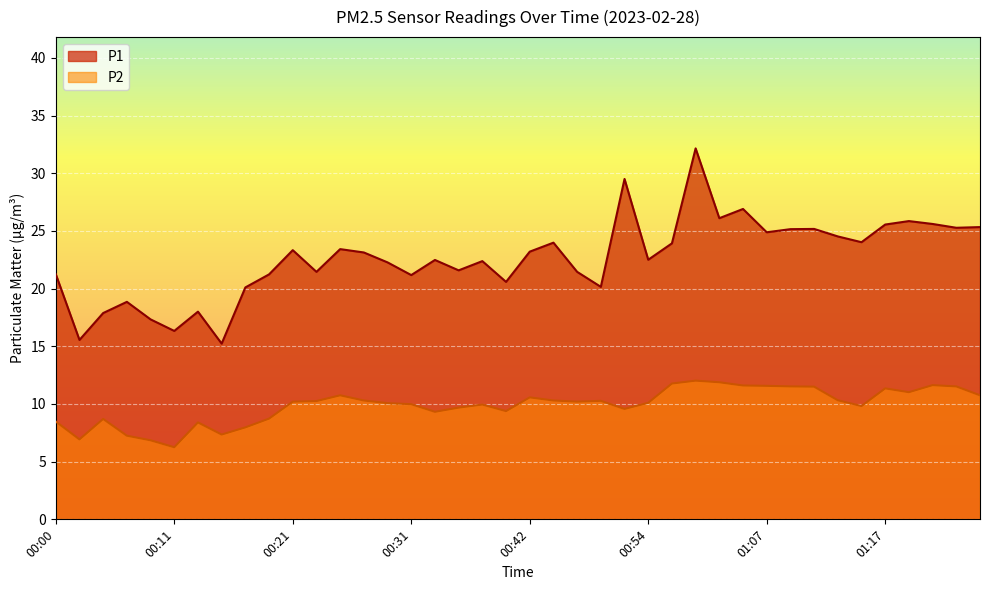

What is the label of the 30th point from the left?

01:05